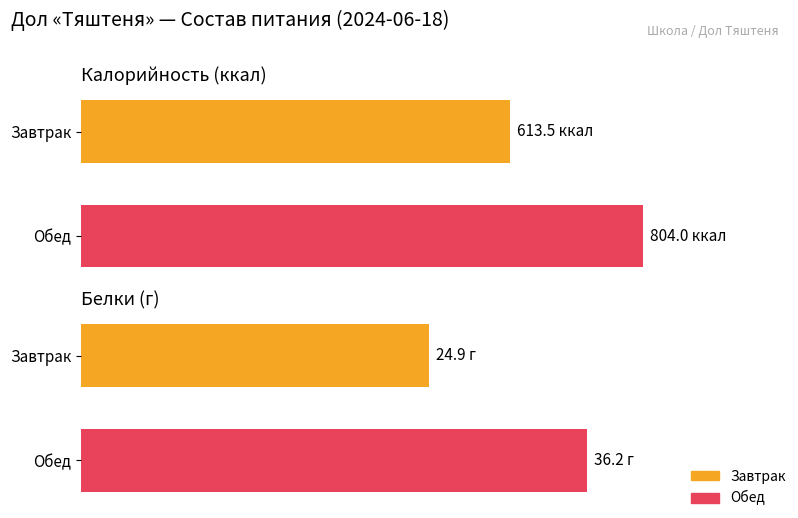

What value does the Калорийность series have at Завтрак?

613.5